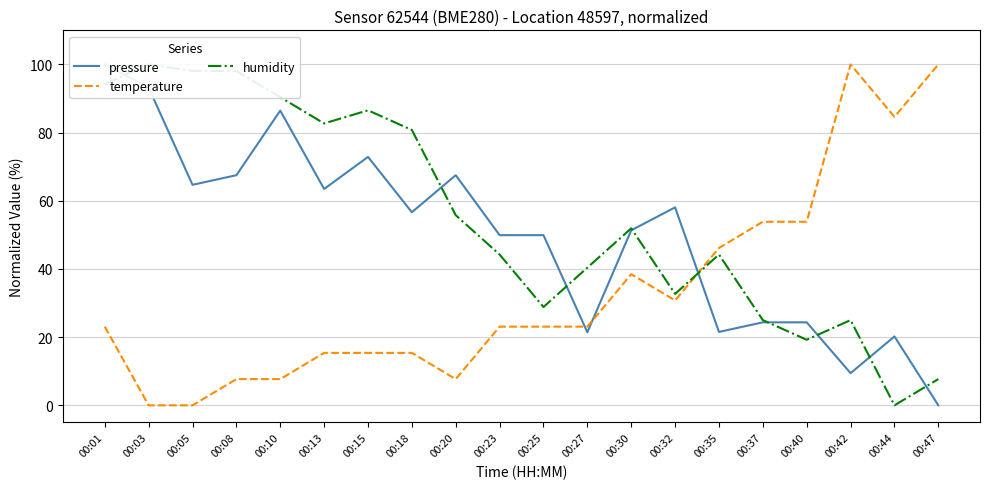

What is the difference between the highest and lowest values at 00:01?

76.9